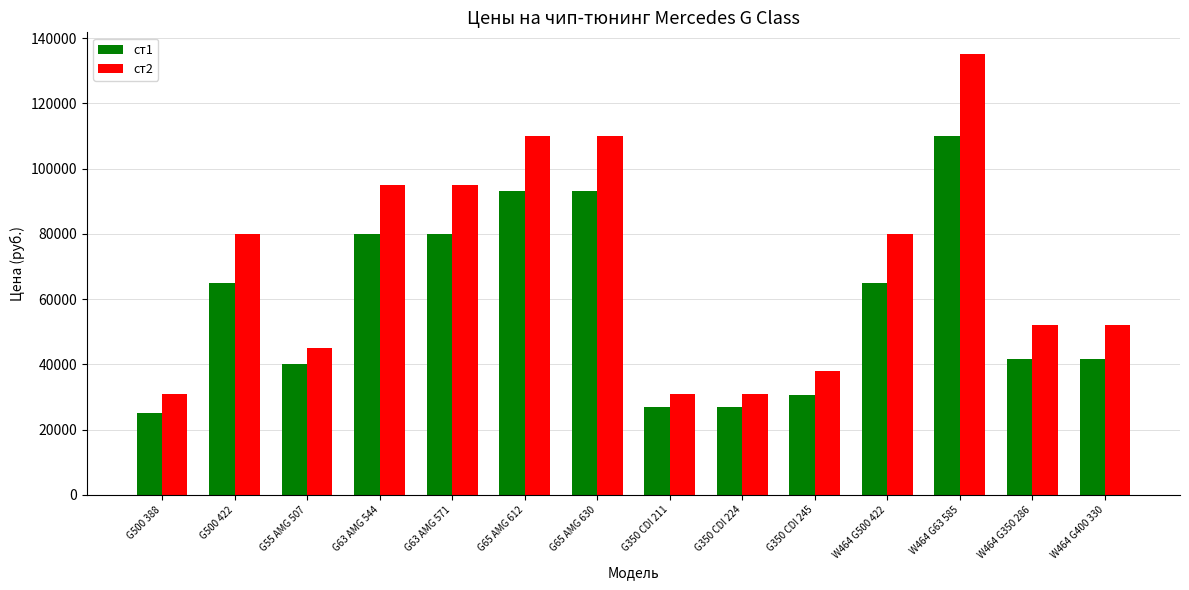

How many distinct data groups are displayed?

2